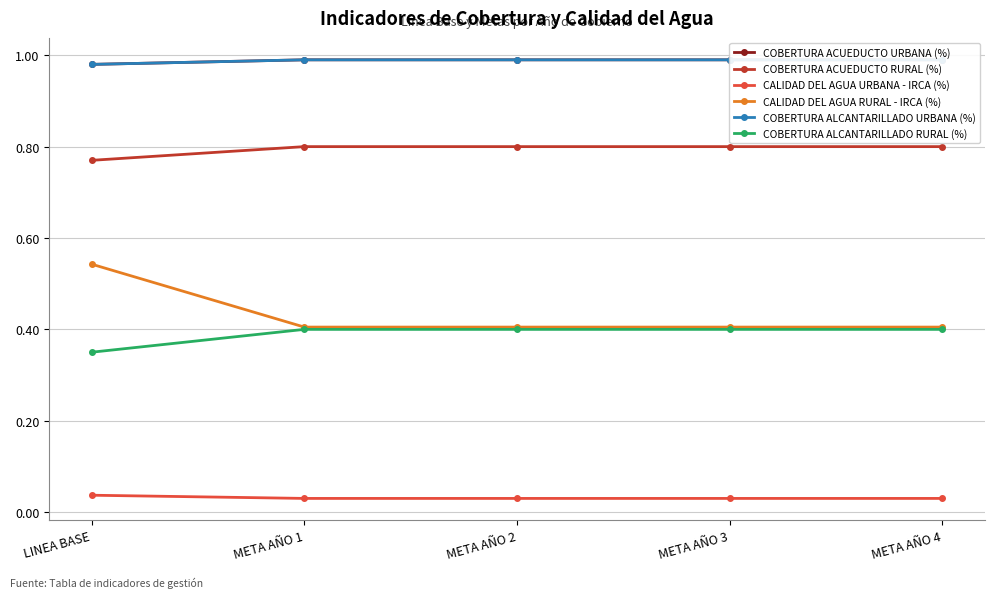

Where is COBERTURA ALCANTARILLADO RURAL (%) nearest to the value 0?

LINEA BASE